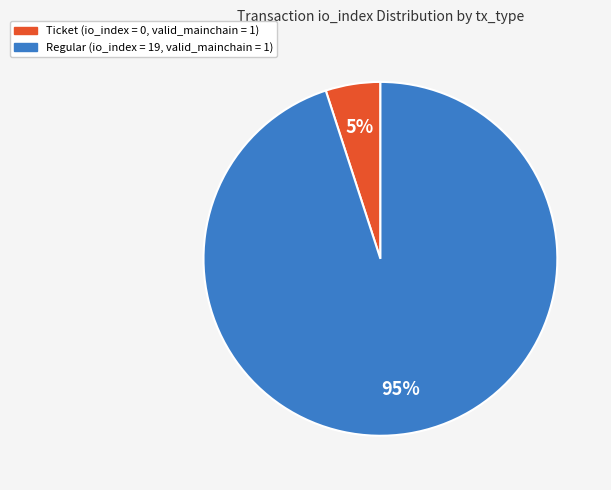

How many slices are in this pie chart?

2